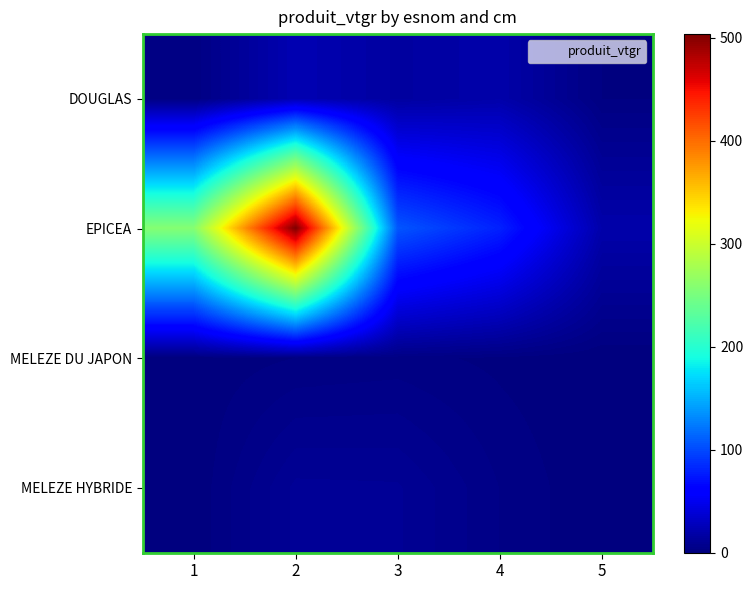

Between 2 and 4, which series saw the biggest shift?

EPICEA